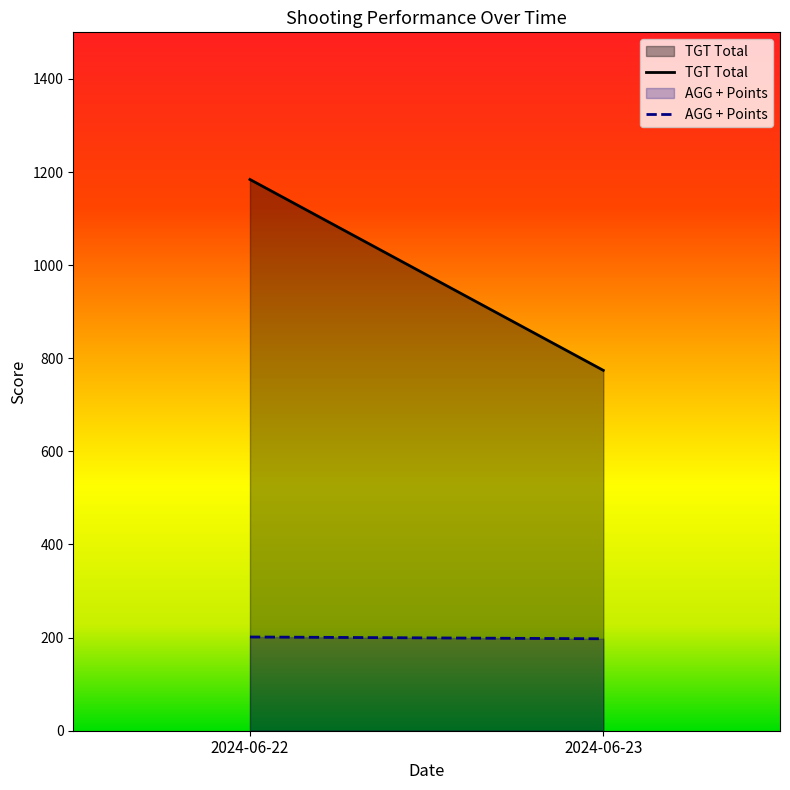

Which series has the largest range (max minus min)?

TGT Total